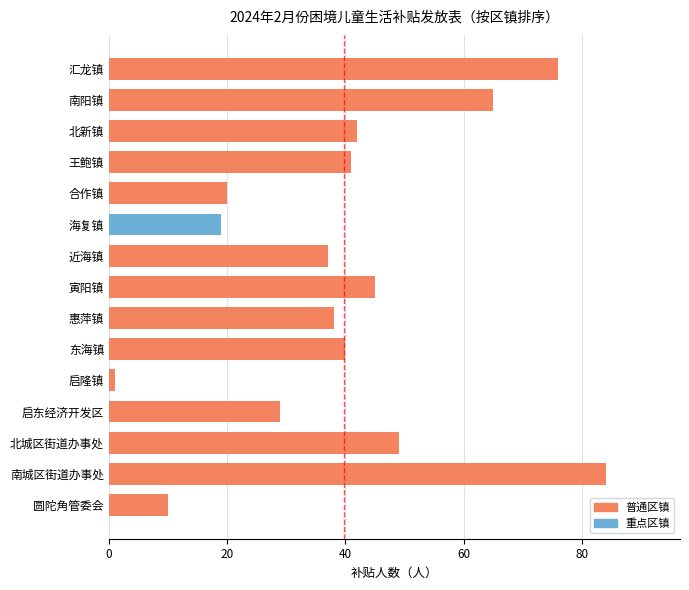

What is the minimum value shown in the chart?

1